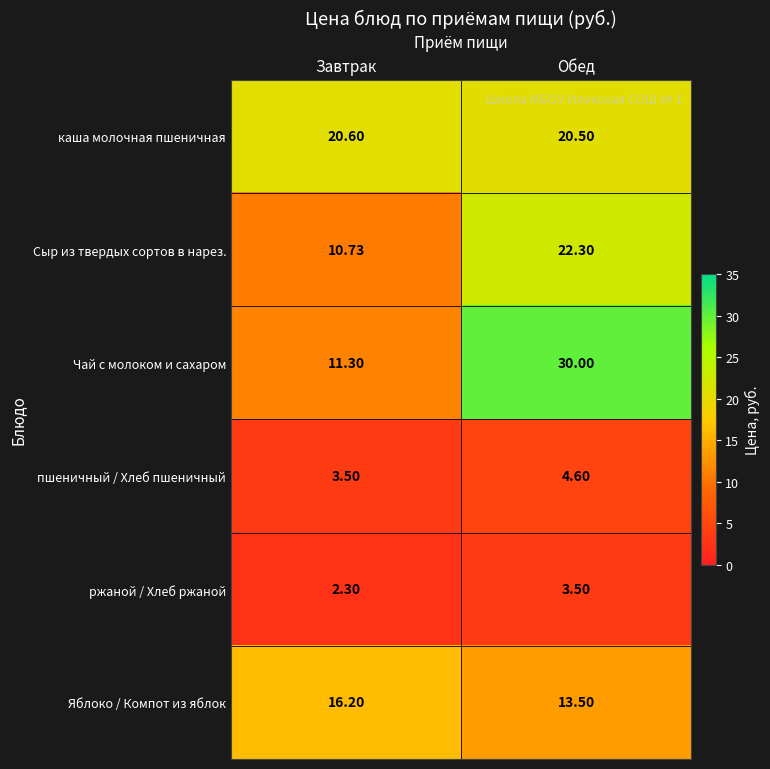

At which category does the chart reach its peak across all series?

Обед